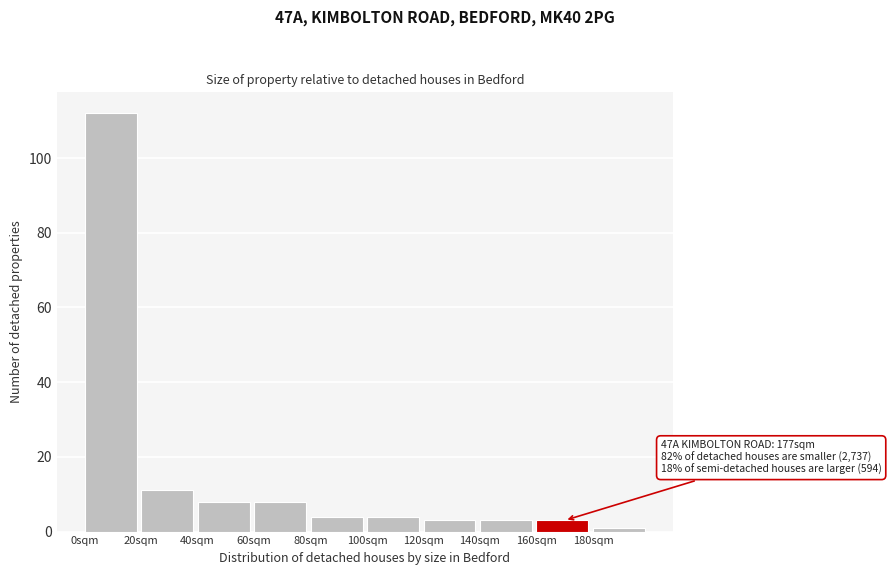

Which range on the x-axis has the tallest bar?

0 to 20